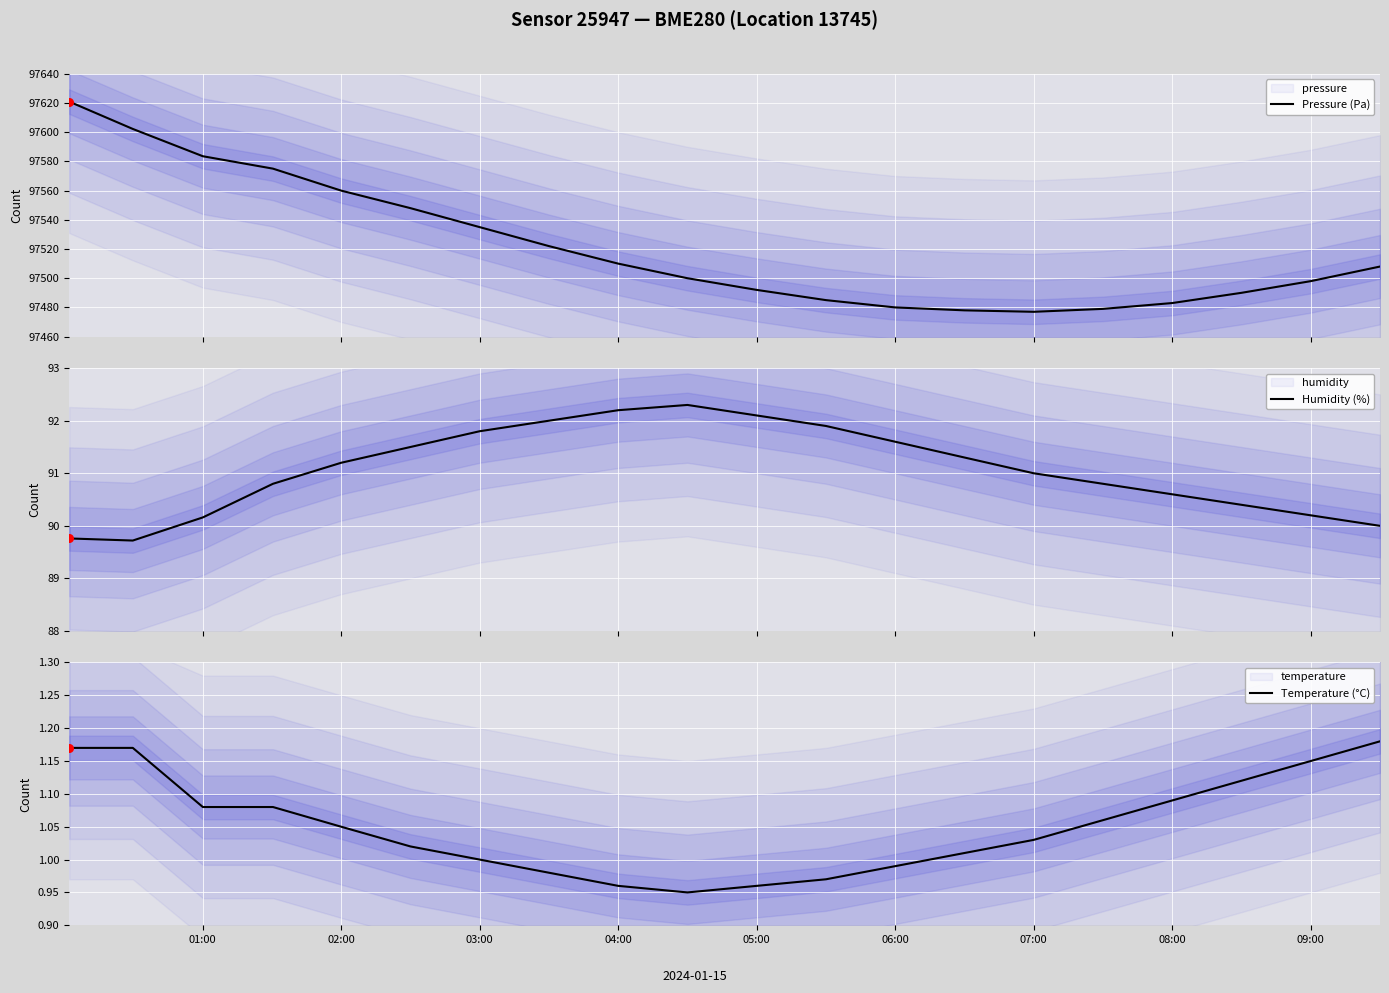

At which category is the sum across all series the highest?

01:00